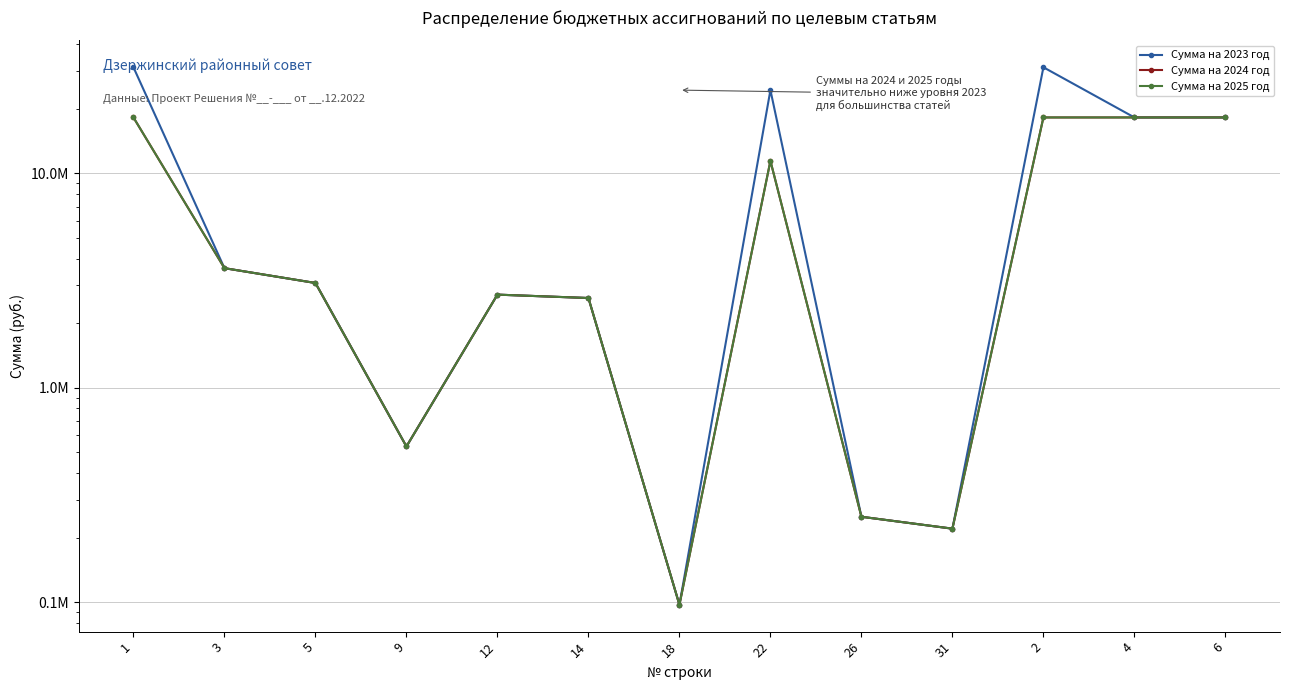

True or false: Сумма на 2024 год has more than 2 interior local peaks.

False